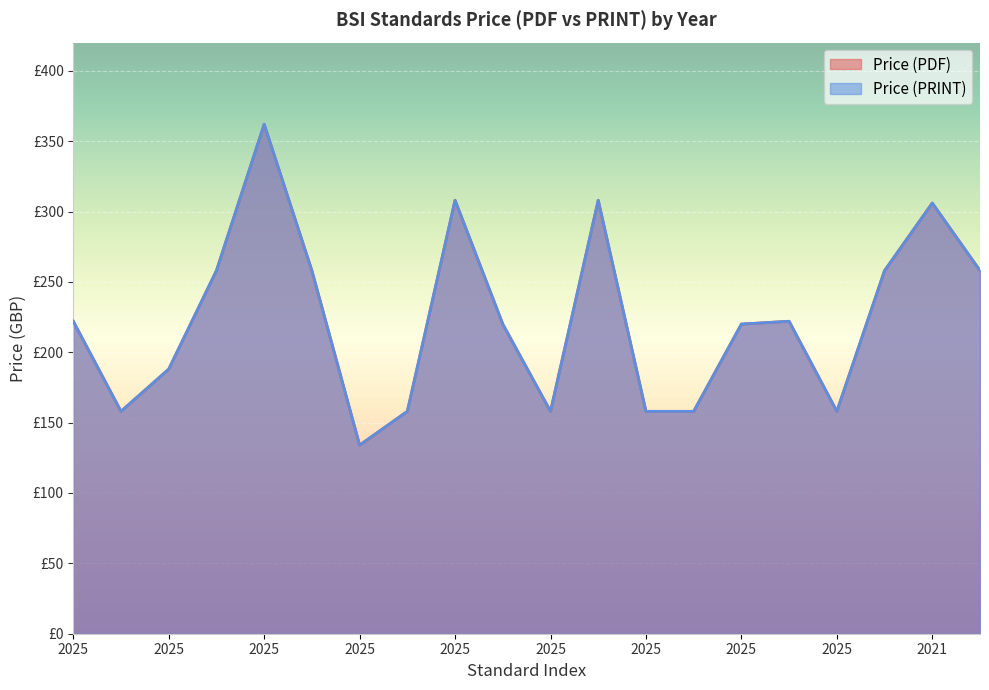

At which label does Price (PRINT) reach its minimum?

2025